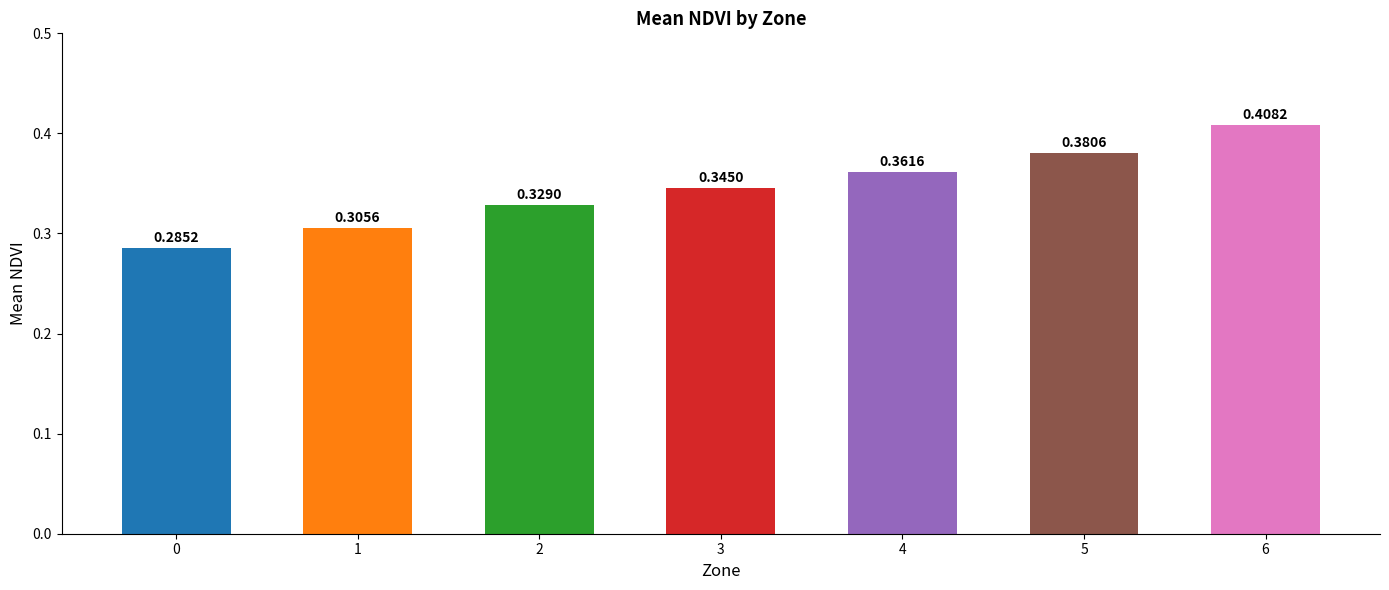

What is the difference between the second highest and second lowest values?

0.1